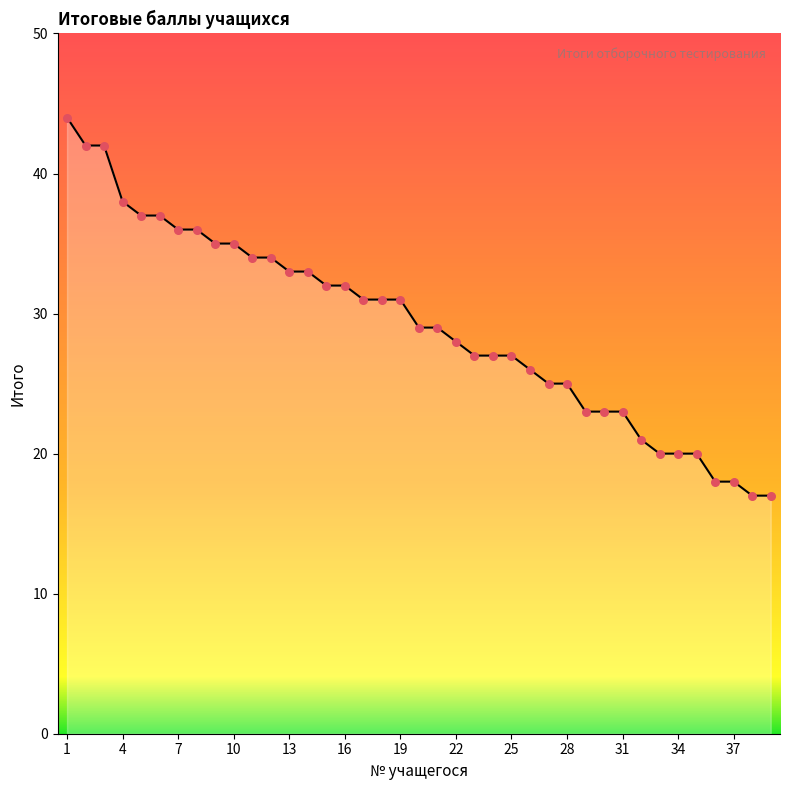

What is the smallest value displayed?

17